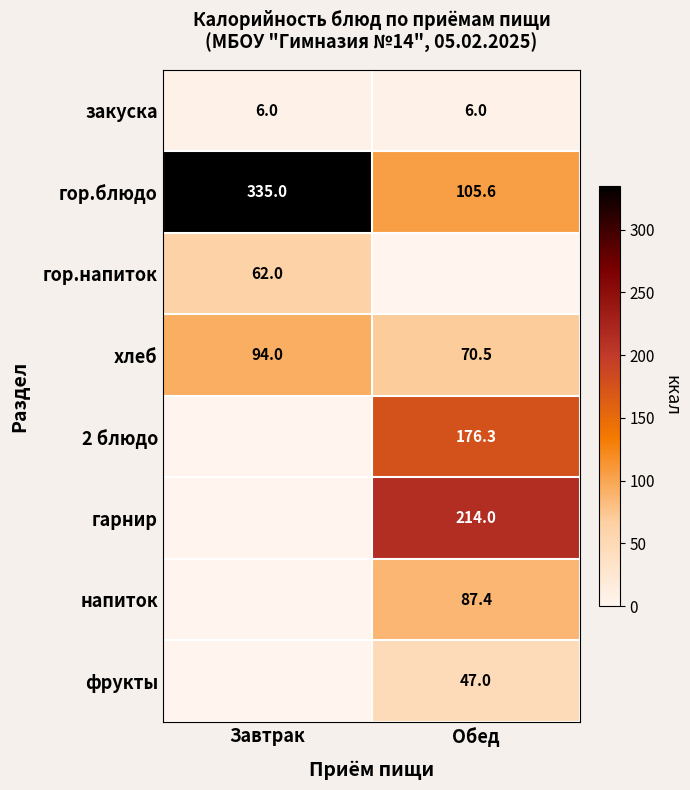

The value of гор.напиток at Завтрак is 38.7. True or false?

False